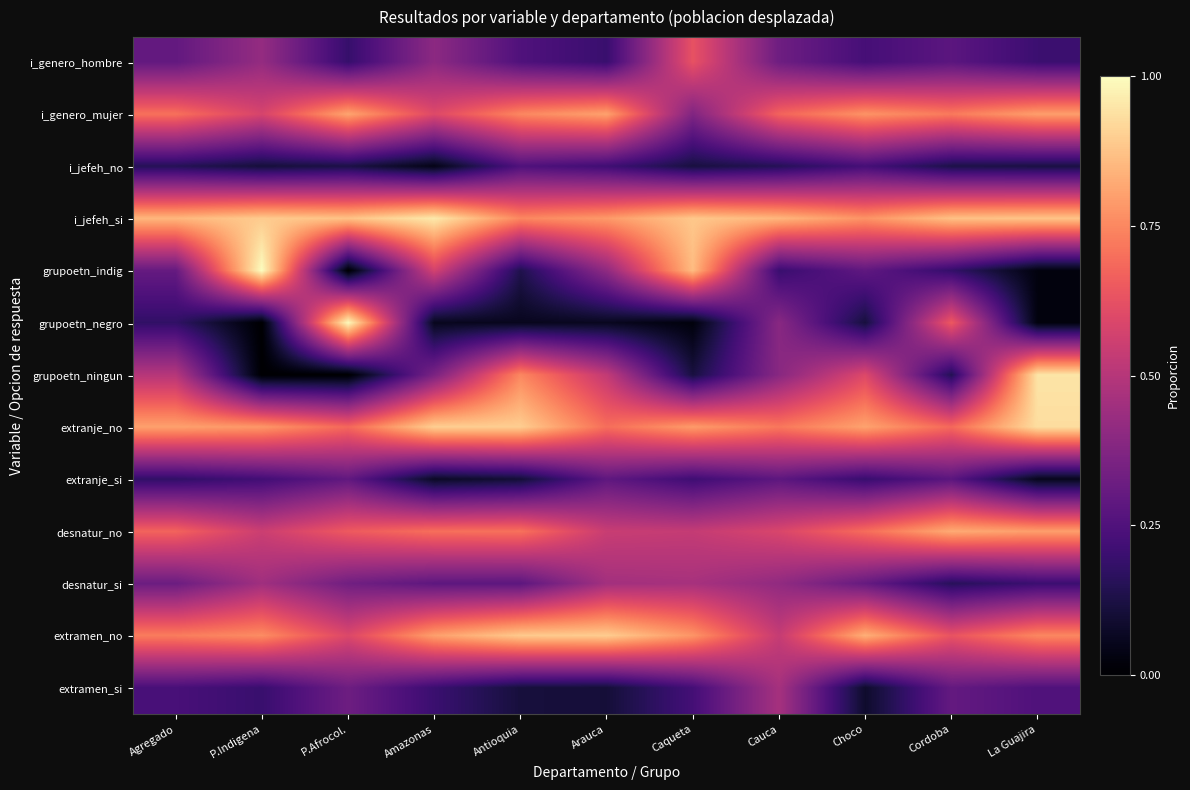

Between Cordoba and Cauca, which is larger?

Cauca